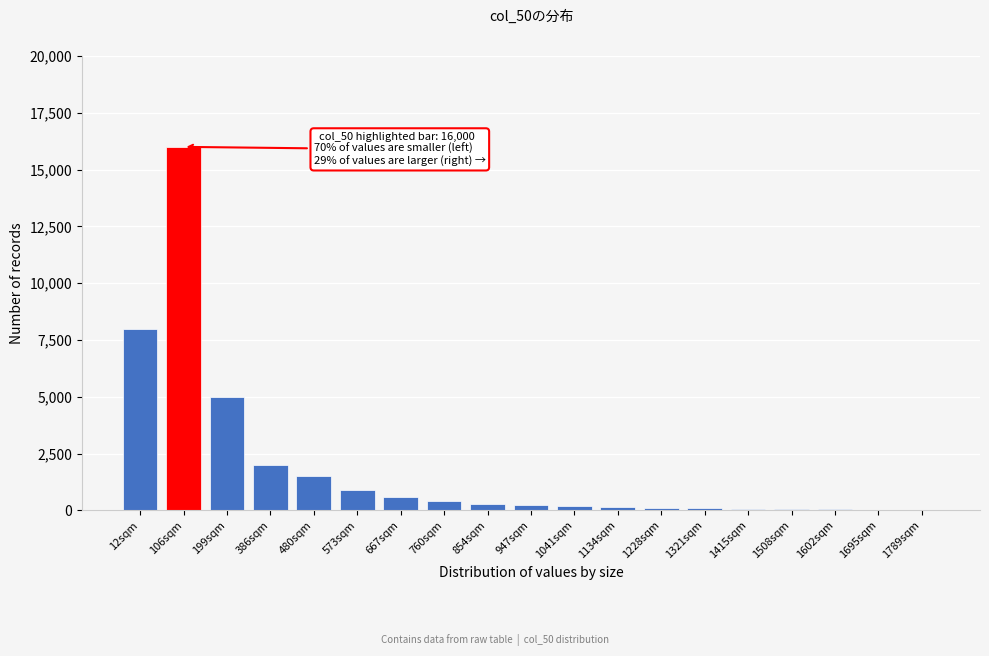

Which has a higher value, 573sqm or 480sqm?

480sqm